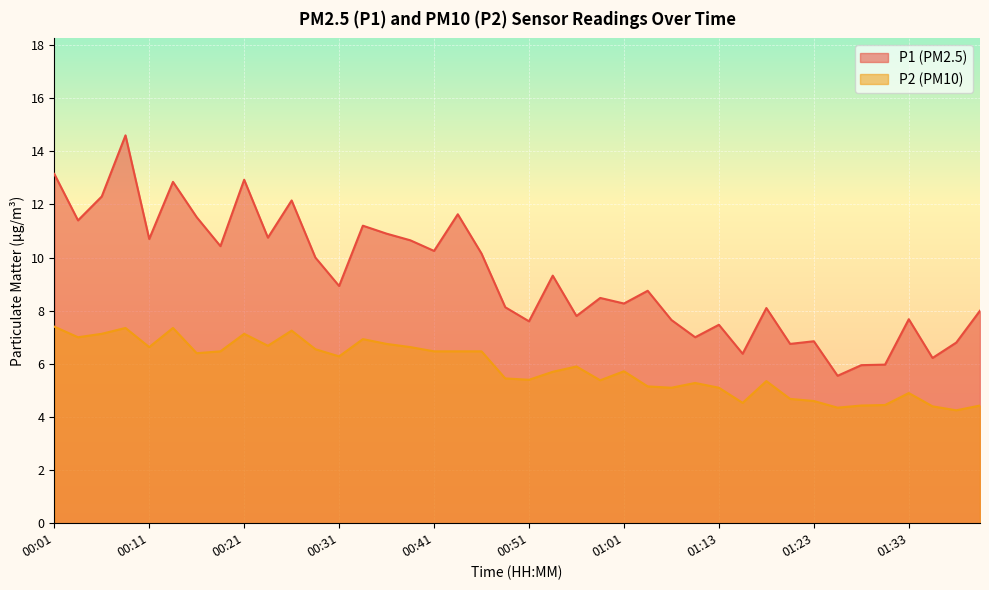

Reading left to right, extract all data points from this chart.

P1: 13.2	11.4	12.3	14.6	10.7	12.8	11.5	10.4	12.9	10.8	12.2	10.0	8.9	11.2	10.9	10.7	10.2	11.6	10.2	8.1	7.6	9.3	7.8	8.5	8.3	8.8	7.7	7.0	7.5	6.4	8.1	6.8	6.8	5.5	6.0	6.0	7.7	6.2	6.8	8.0
P2: 7.4	7.0	7.1	7.3	6.6	7.3	6.4	6.5	7.1	6.7	7.2	6.5	6.3	6.9	6.8	6.6	6.5	6.5	6.5	5.5	5.4	5.7	5.9	5.4	5.7	5.2	5.1	5.3	5.1	4.5	5.3	4.7	4.6	4.3	4.4	4.5	4.9	4.4	4.2	4.4